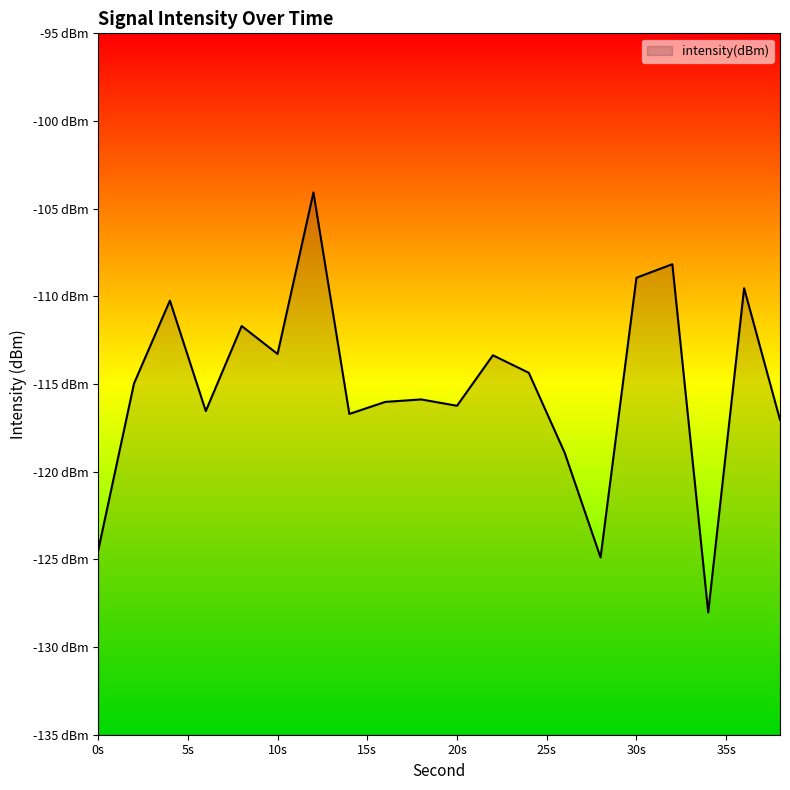

The value at 20s is -116.2. True or false?

True